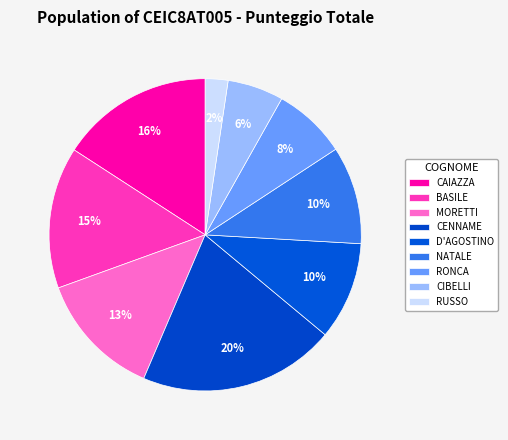

To the nearest percent, what is the difference between the D'AGOSTINO and RUSSO slice percentages?

8%